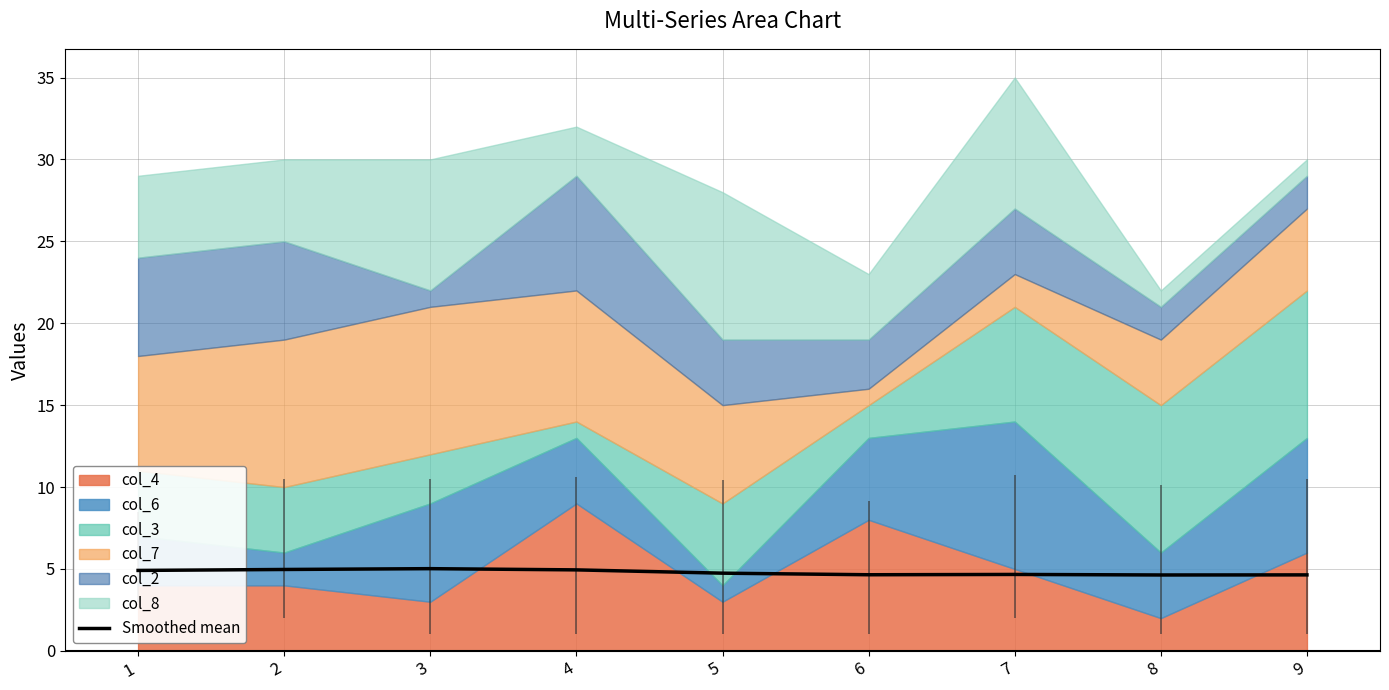

The chart shows a value of 8.0 at 6. True or false?

False